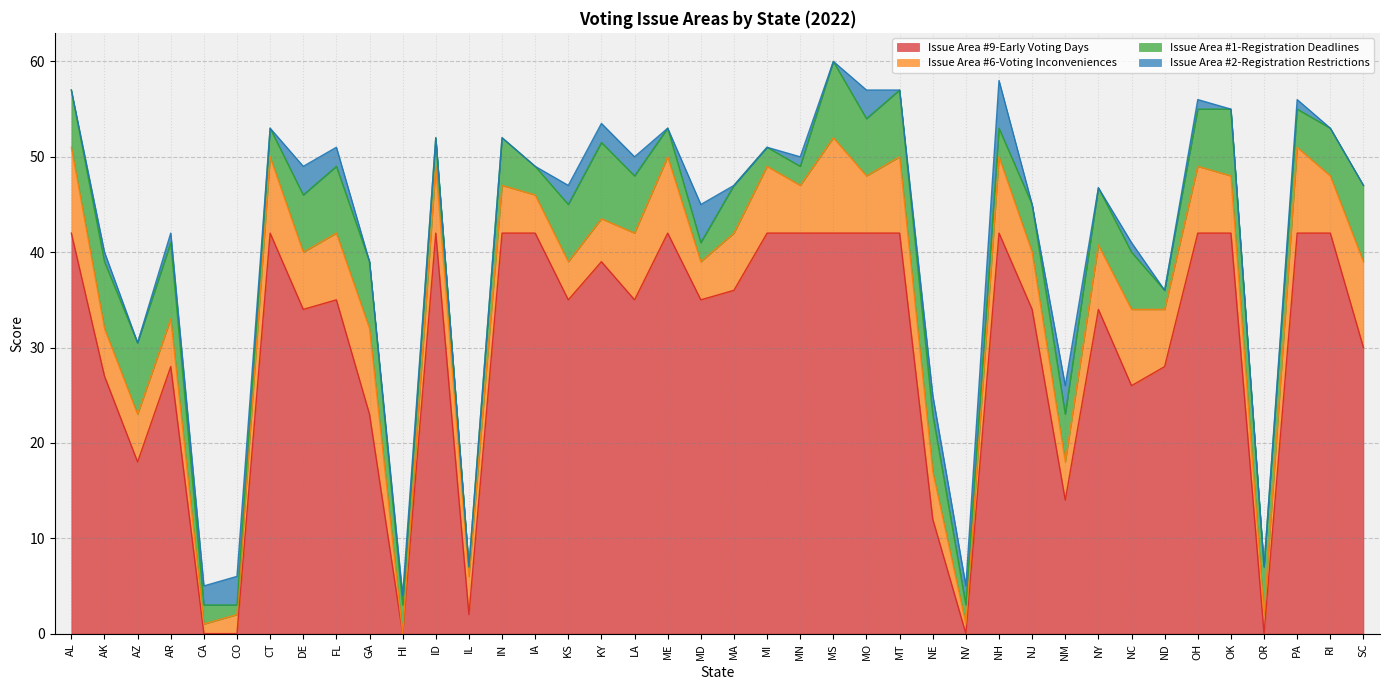

Does the chart have visible grid lines?

Yes